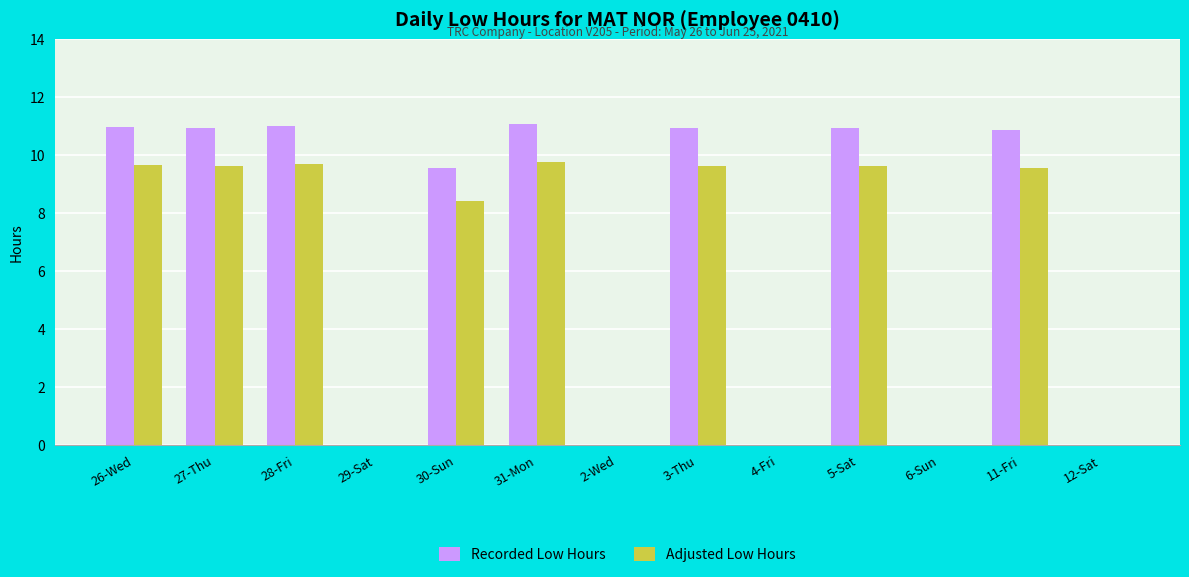

What is the highest value of the Recorded Low Hours series?

11.1